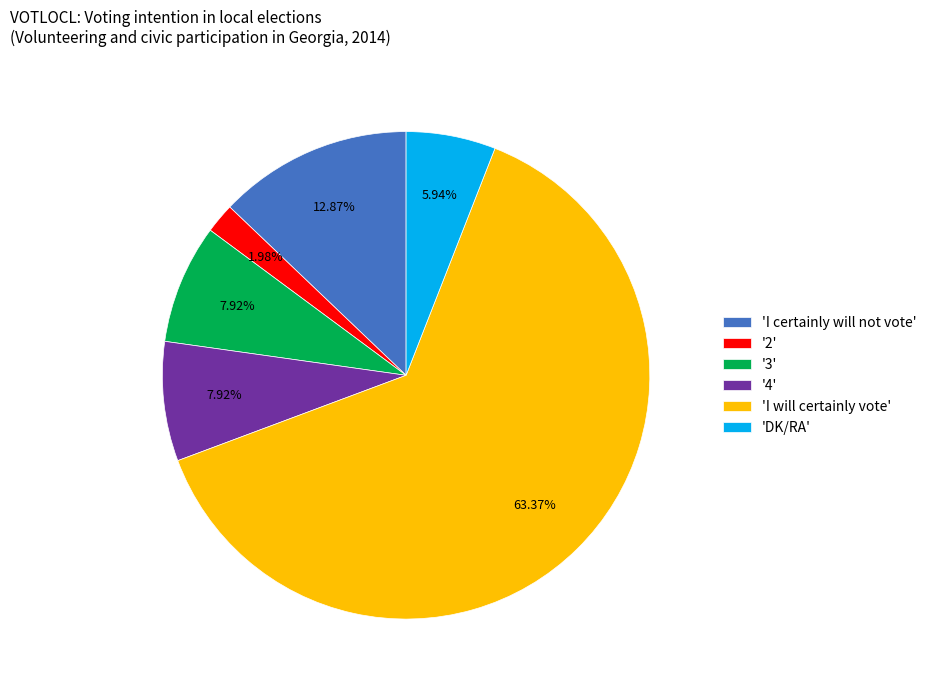

Approximately how many times larger is the value at 'I will certainly vote' compared to 'DK/RA'?

10.7